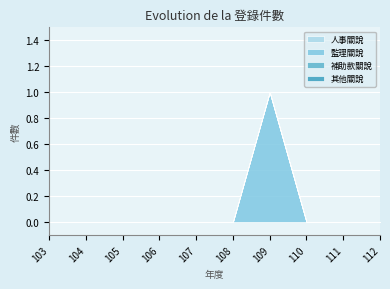

Which series has the largest range (max minus min)?

監理關說